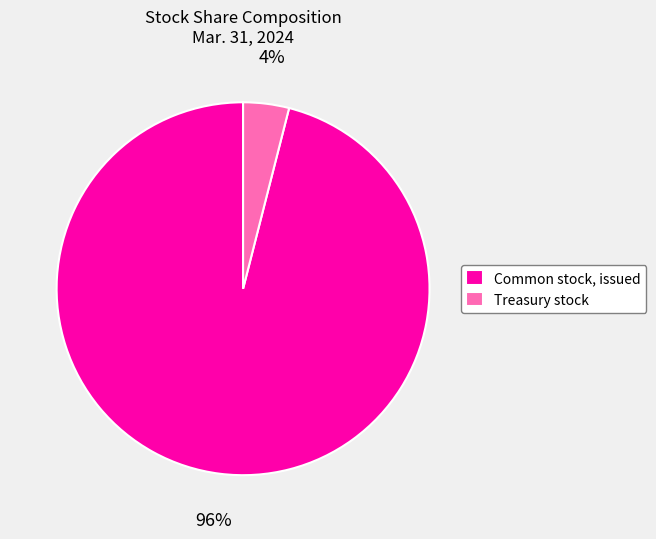

The Treasury stock slice represents 11% of the pie. True or false?

False